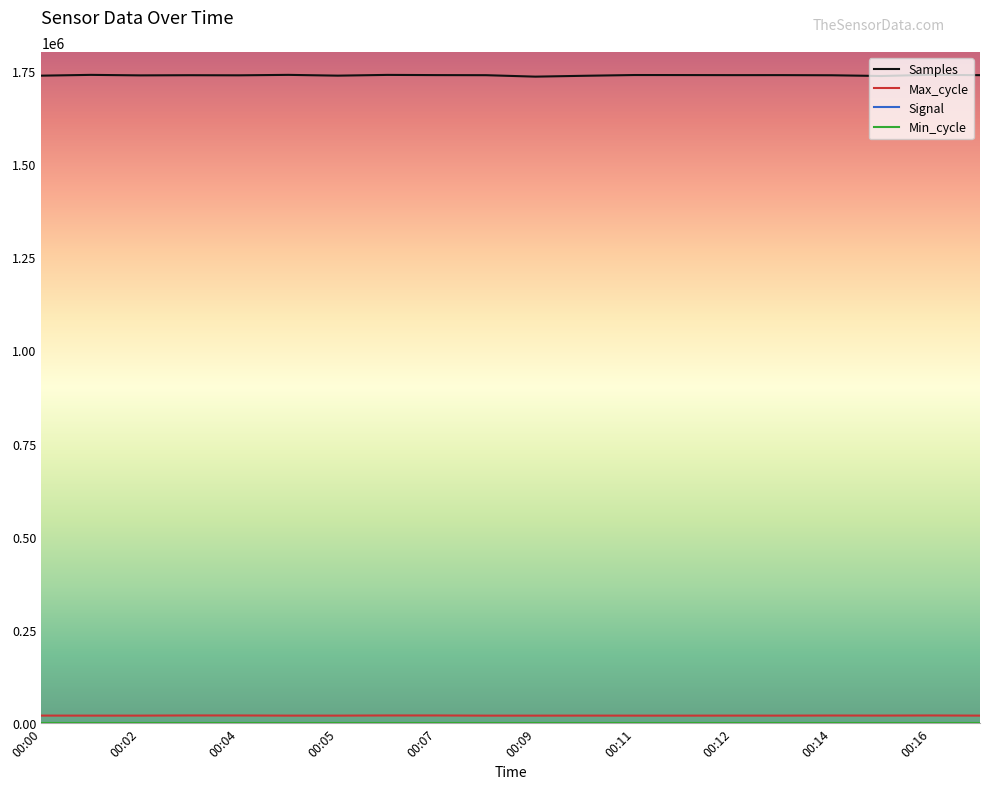

True or false: Samples and Max_cycle cross at least once.

False